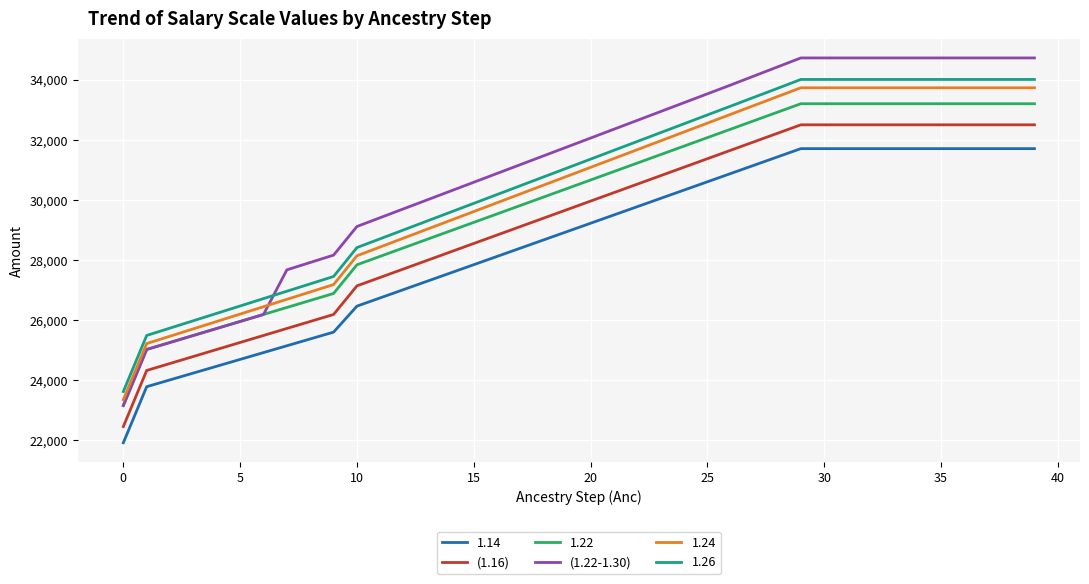

What is the smallest value displayed?

21917.7